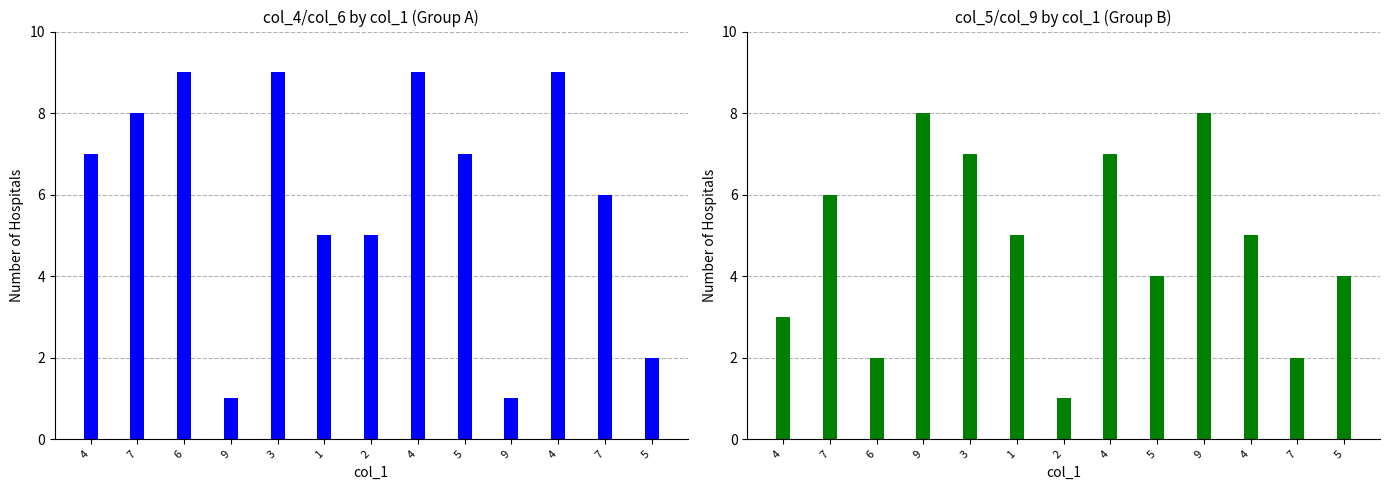

Does the chart contain any negative values?

No